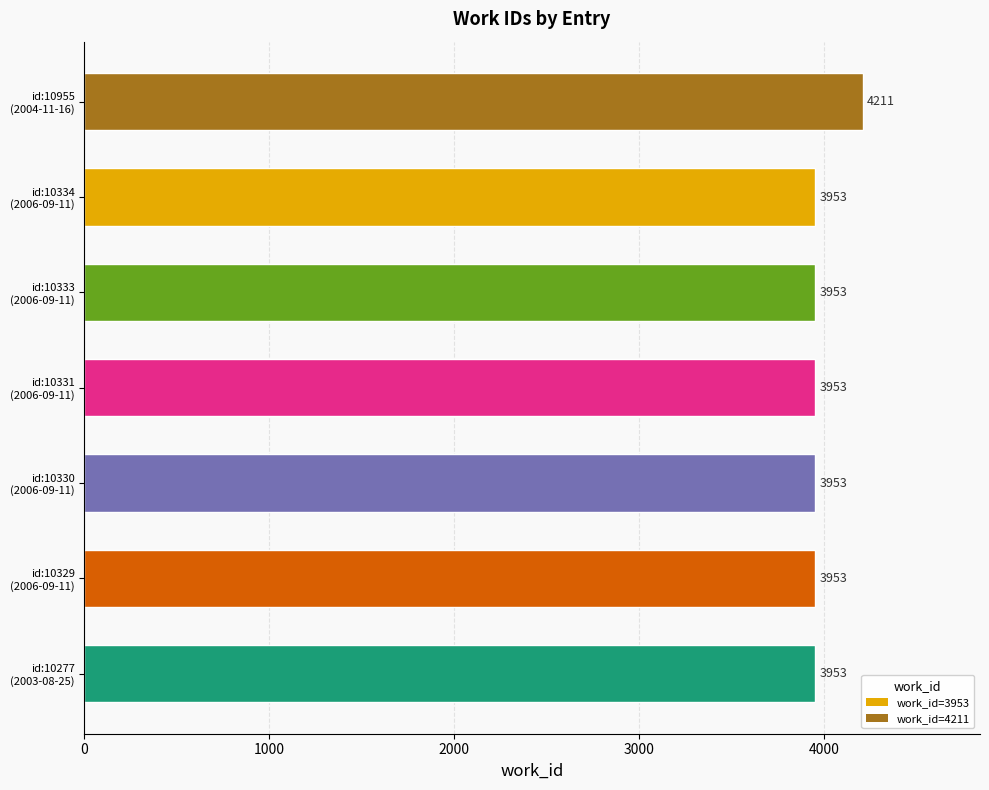

What is the greatest value displayed?

4211